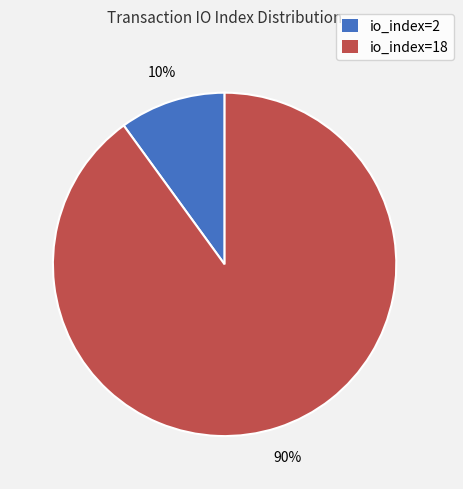

Is it true that io_index=18 is 83% of the pie?

False